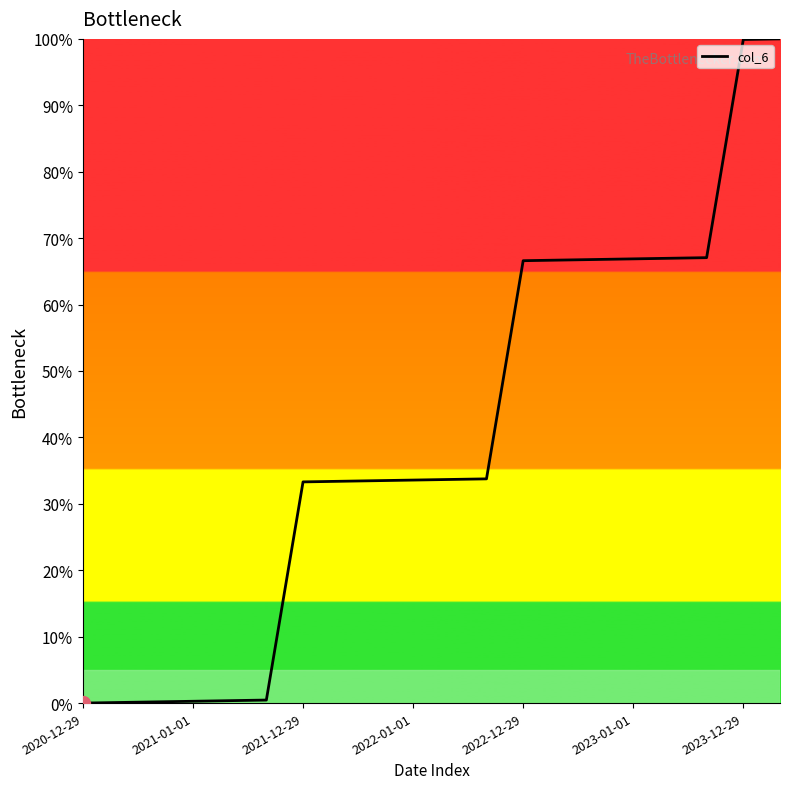

What is the difference between the maximum and minimum values?

100.0